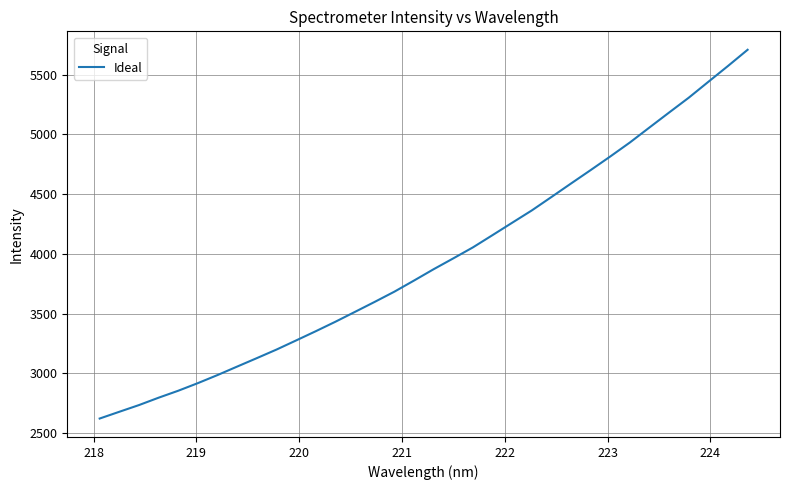

What is the maximum value shown in the chart?

5707.4